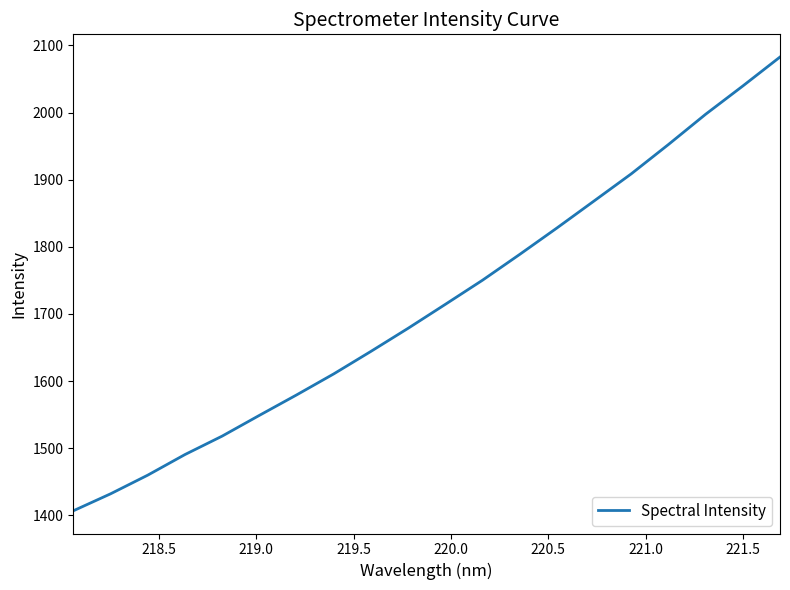

How many categories are shown in the chart?

20